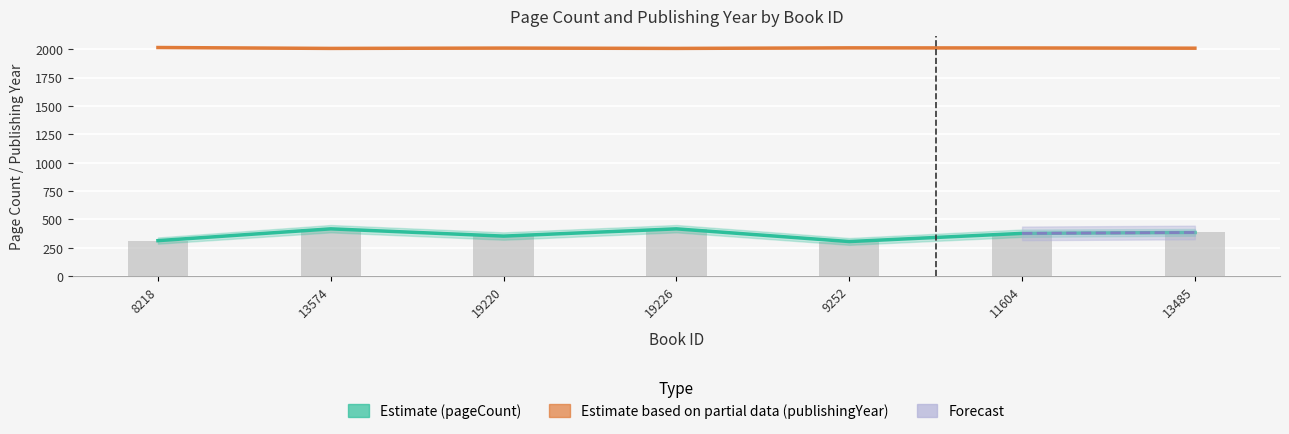

The publishingYear series shows 2009 at 13485. True or false?

True